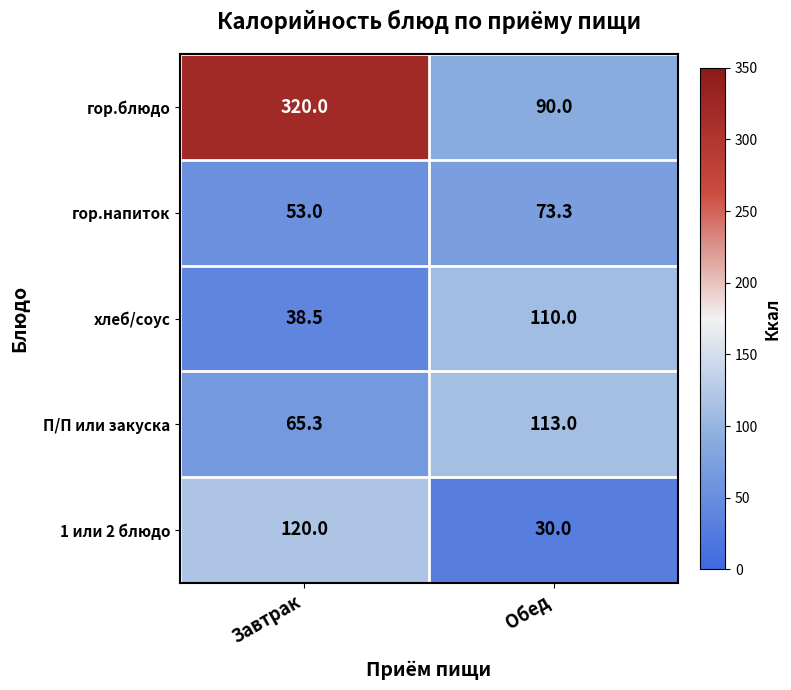

At which category is the sum across all series the highest?

Завтрак